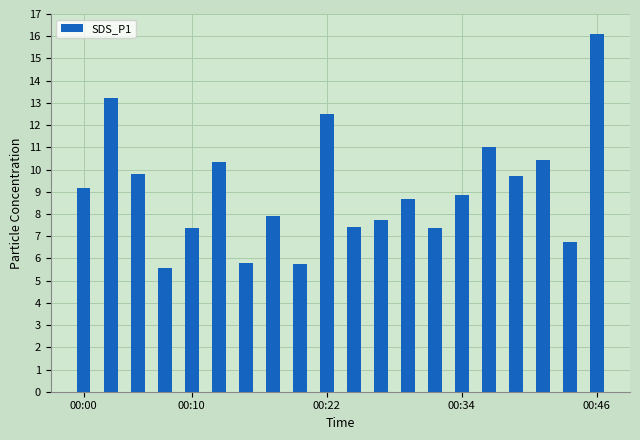

What is the difference between the maximum and second lowest values?

10.3